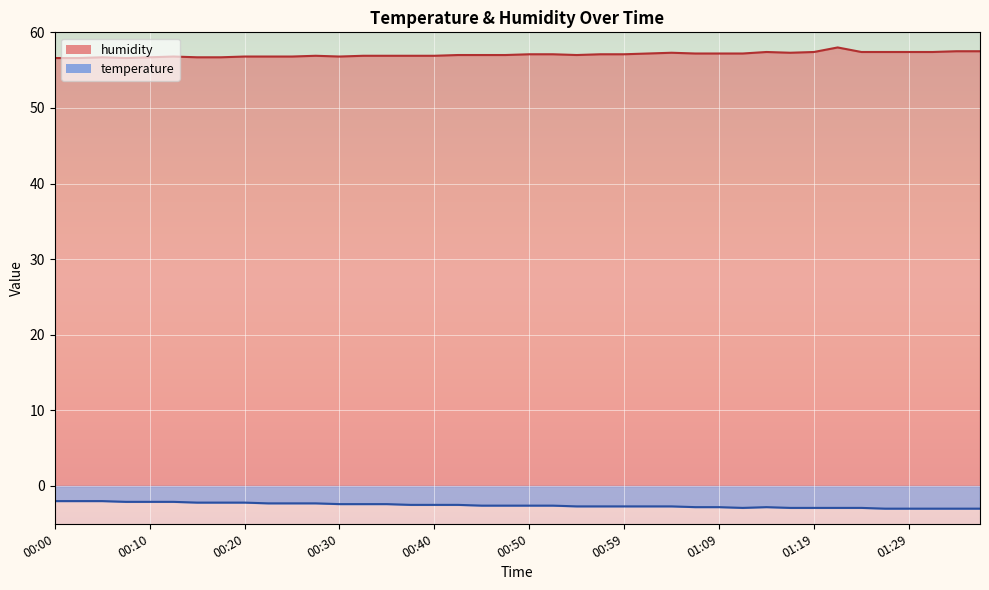

What value does the humidity series have at 00:32?

56.9